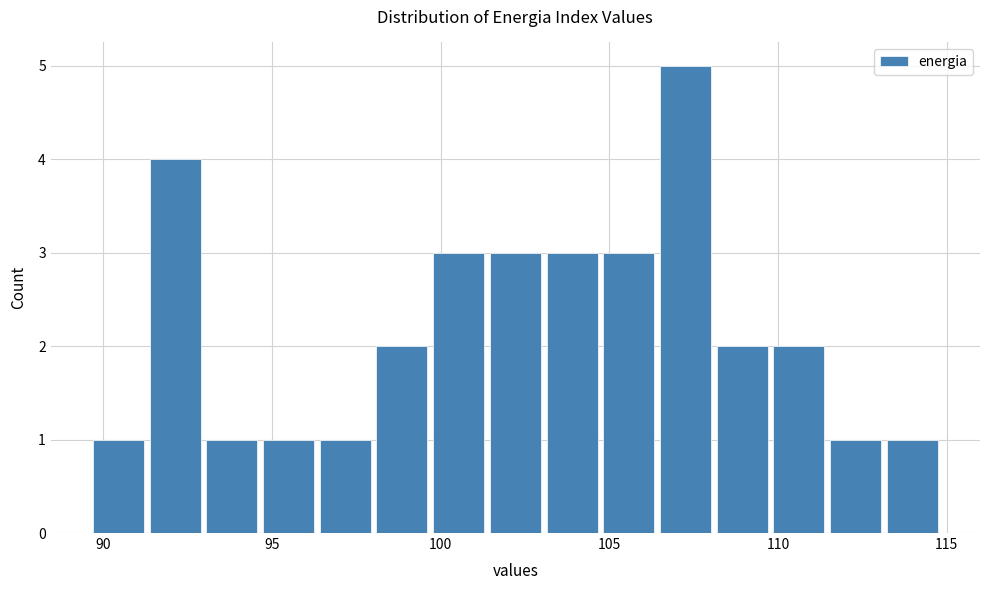

Read against the x-axis, roughly where is the centre of the tallest bar?

107.5